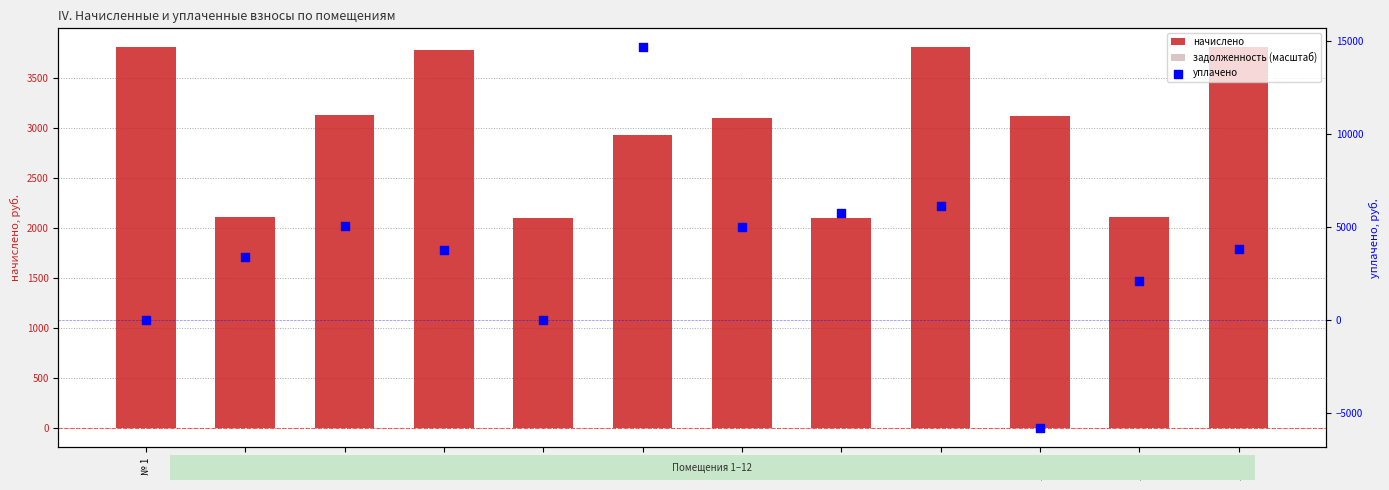

What are all the series names shown in the legend?

начислено, задолженность (масштаб), уплачено